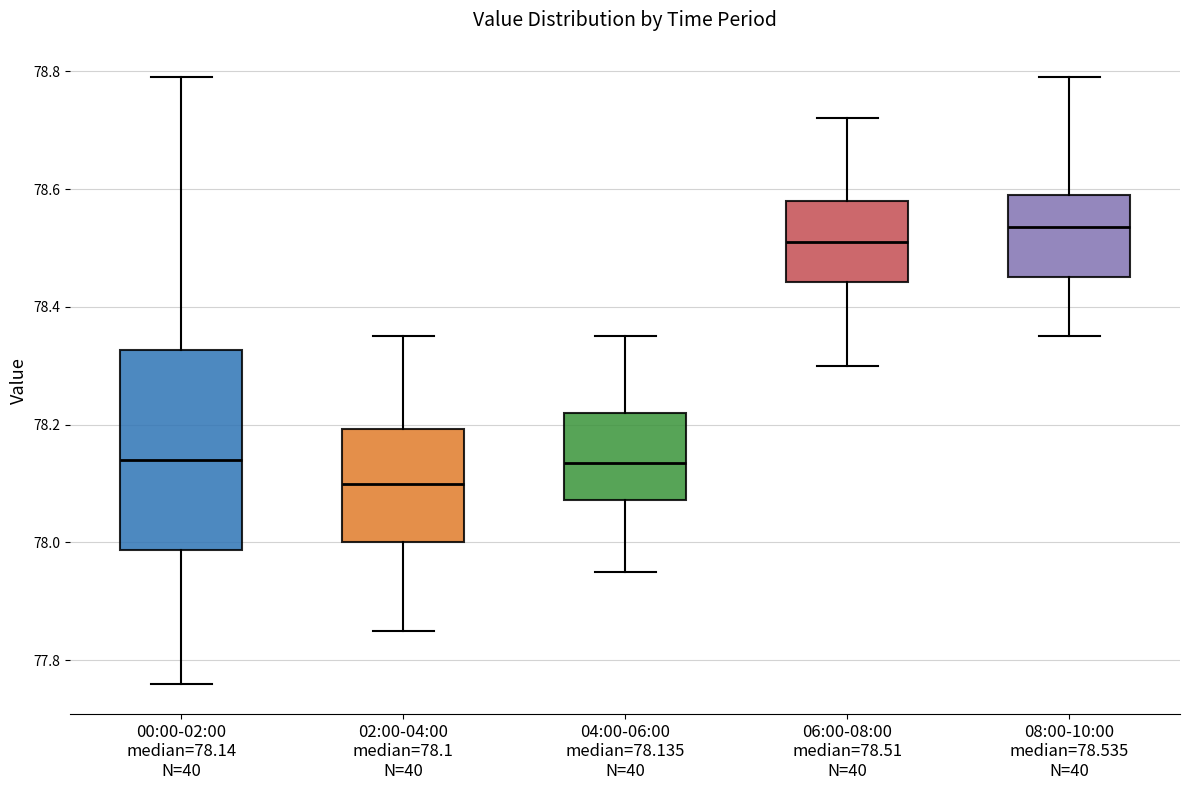

Reading left to right, read every box against the y-axis: the position of its median line, the range the box covers, and the ends of its whiskers. The values are not printed on the chart, so give them approximately, as read against the axis.

00:00-02:00 median=78.14 N=40: median 78.14, box 77.98 to 78.32, whiskers 77.76 to 78.80
02:00-04:00 median=78.1 N=40: median 78.10, box 78.00 to 78.20, whiskers 77.86 to 78.36
04:00-06:00 median=78.135 N=40: median 78.14, box 78.08 to 78.22, whiskers 77.96 to 78.36
06:00-08:00 median=78.51 N=40: median 78.52, box 78.44 to 78.58, whiskers 78.30 to 78.72
08:00-10:00 median=78.535 N=40: median 78.54, box 78.46 to 78.60, whiskers 78.36 to 78.80